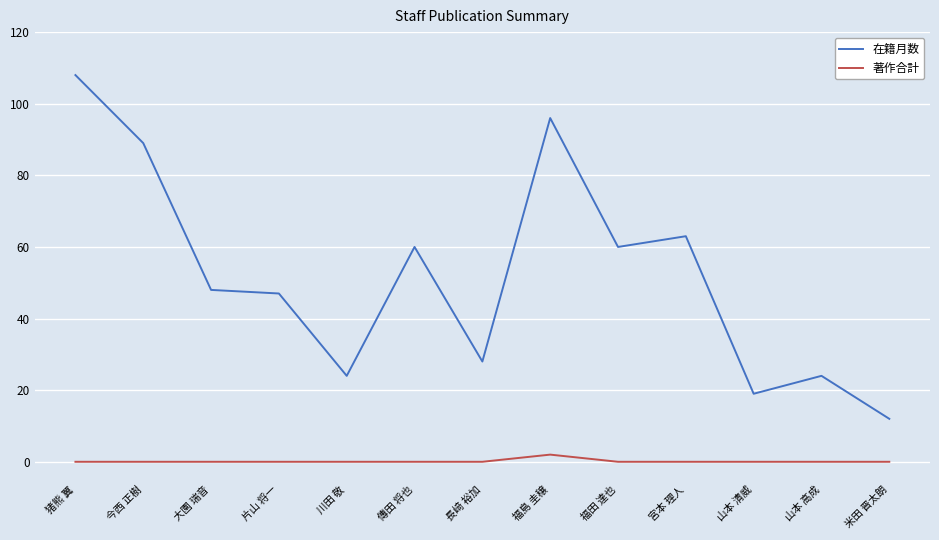

True or false: 著作合計 and 在籍月数 cross at least once.

False